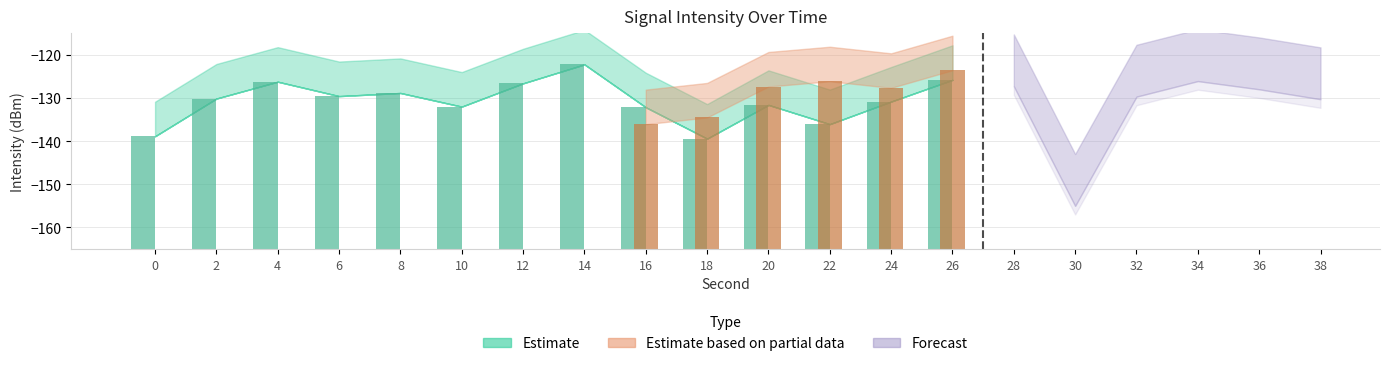

Between 34 and 30, which is larger?

34